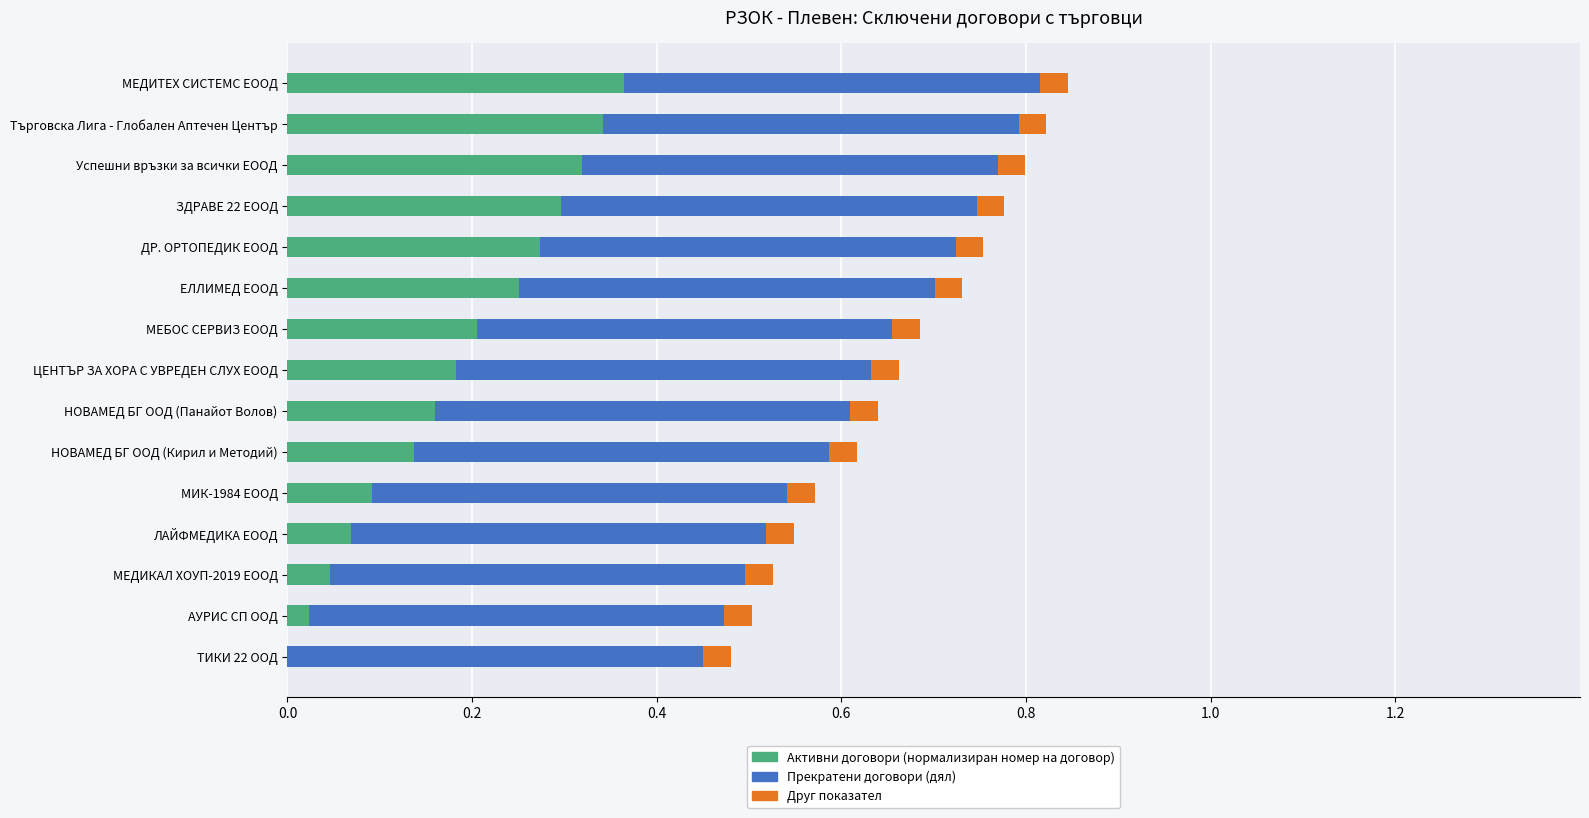

What is the total value across all series at МИК-1984 ЕООД?

0.6